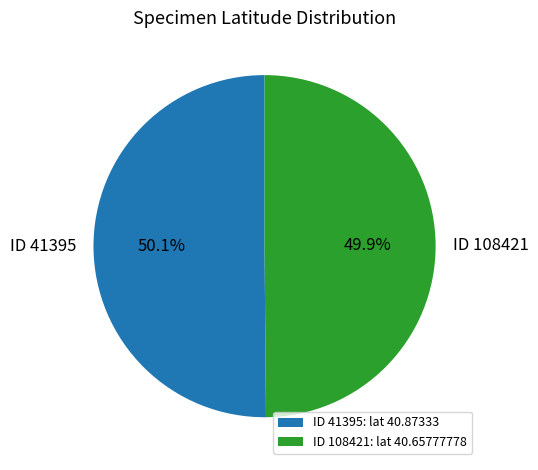

Count the number of slices in the pie.

2